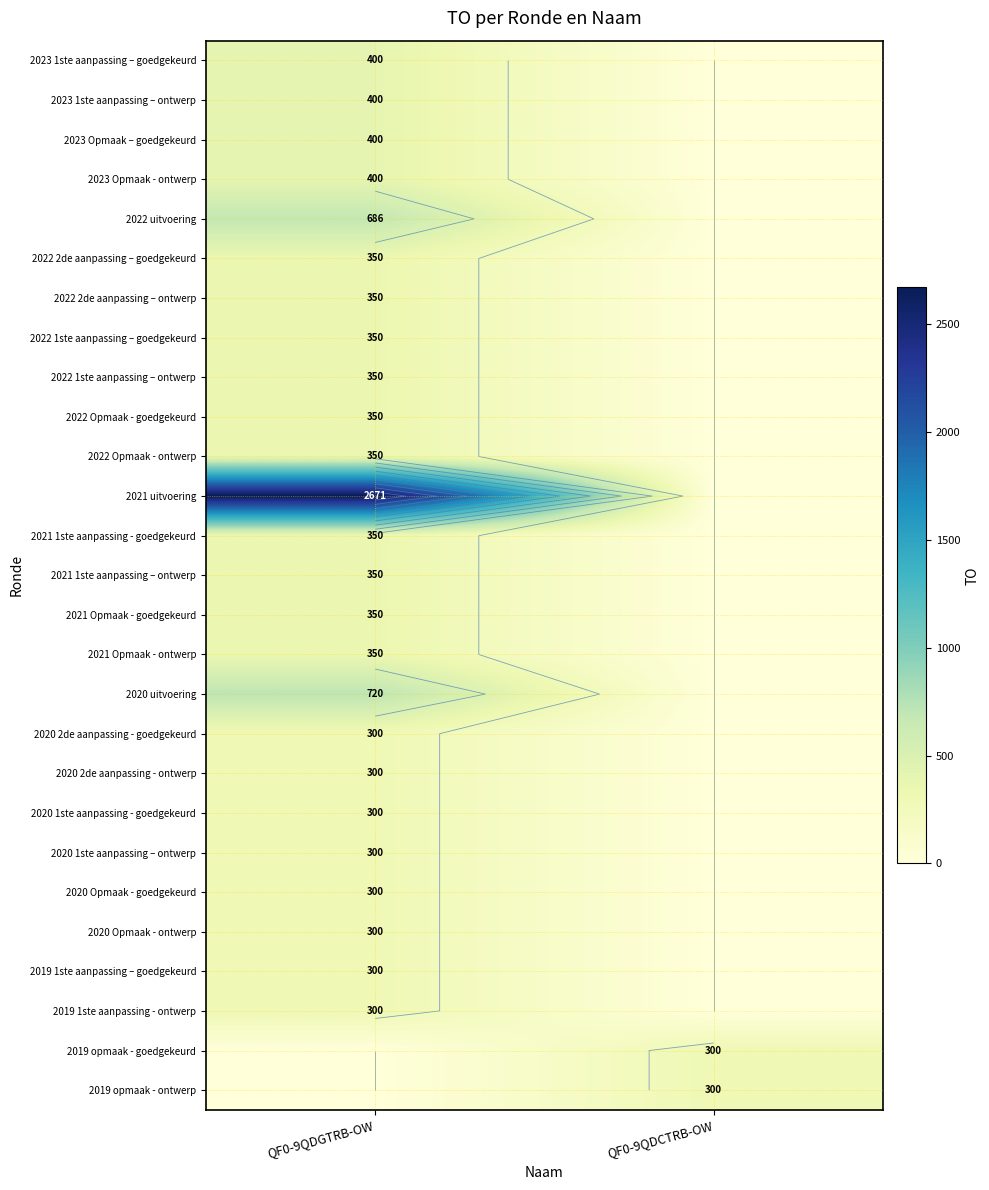

How many data points does each series have?

2